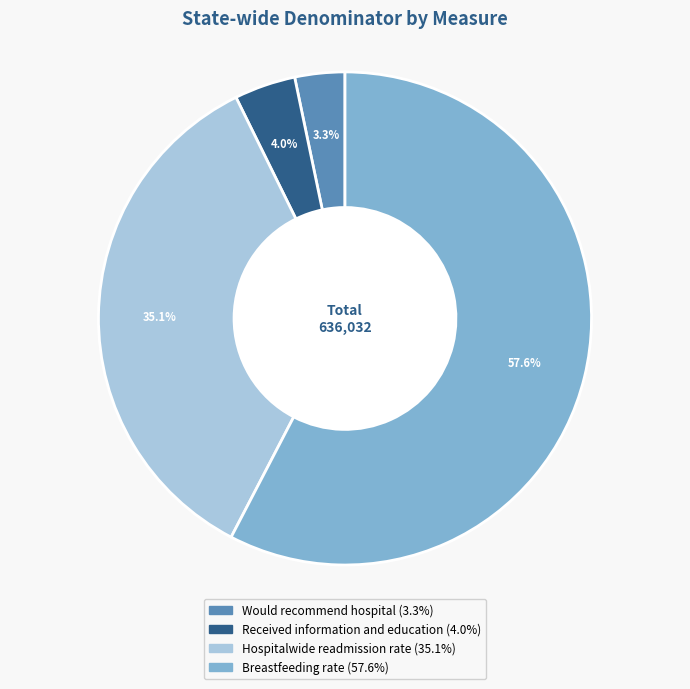

How many segments does this pie chart have?

4